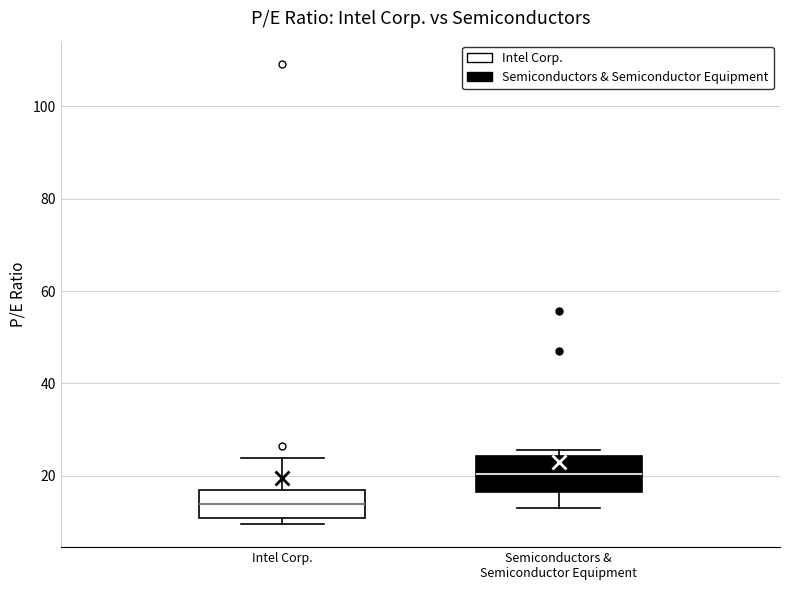

Reading left to right, read every box against the y-axis: the position of its median line, the range the box covers, and the ends of its whiskers. The values are not printed on the chart, so give them approximately, as read against the axis.

Intel Corp.: median 14, box 10 to 16, whiskers 10 (just below the box's lower edge) to 24
Semiconductors & Semiconductor Equipment: median 20, box 16 to 24, whiskers 12 to 26